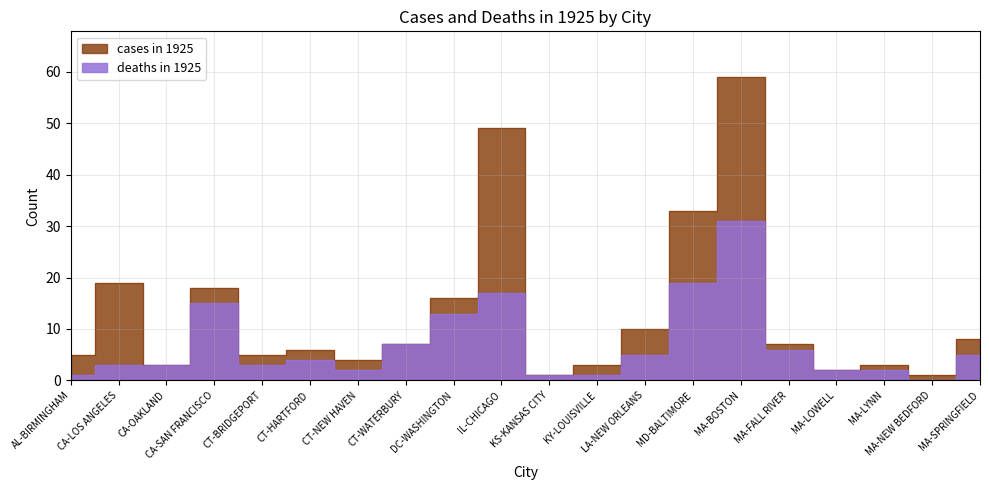

What is the value of the cases in 1925 point at the 15th from the left?

59